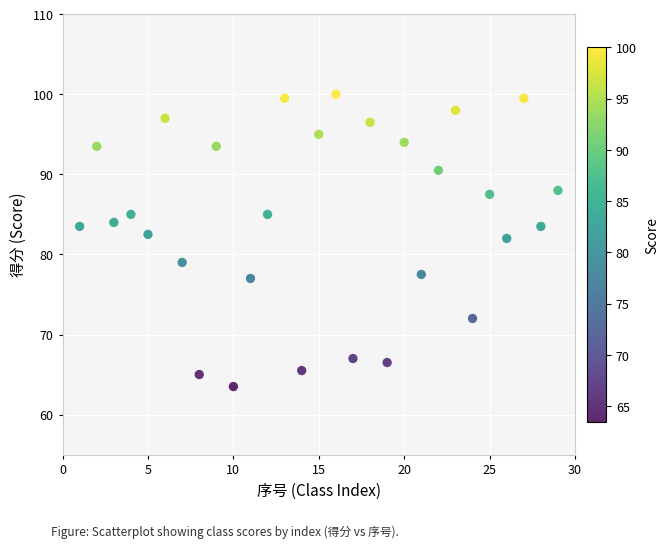

What is the range of Y values (max minus min)?

36.5